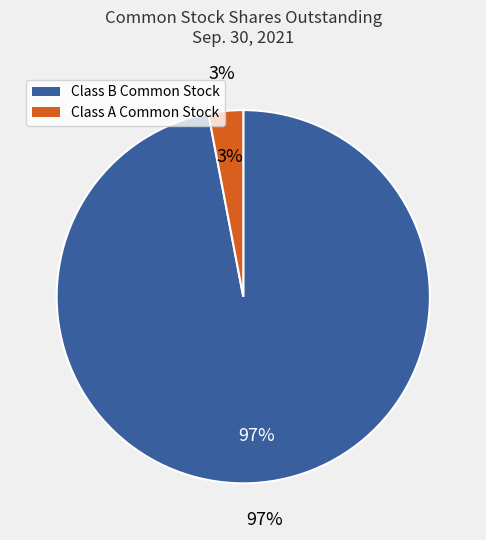

Rank the categories by value from lowest to highest.

Class A Common Stock (shares outstanding), Class B Common Stock (shares outstanding)